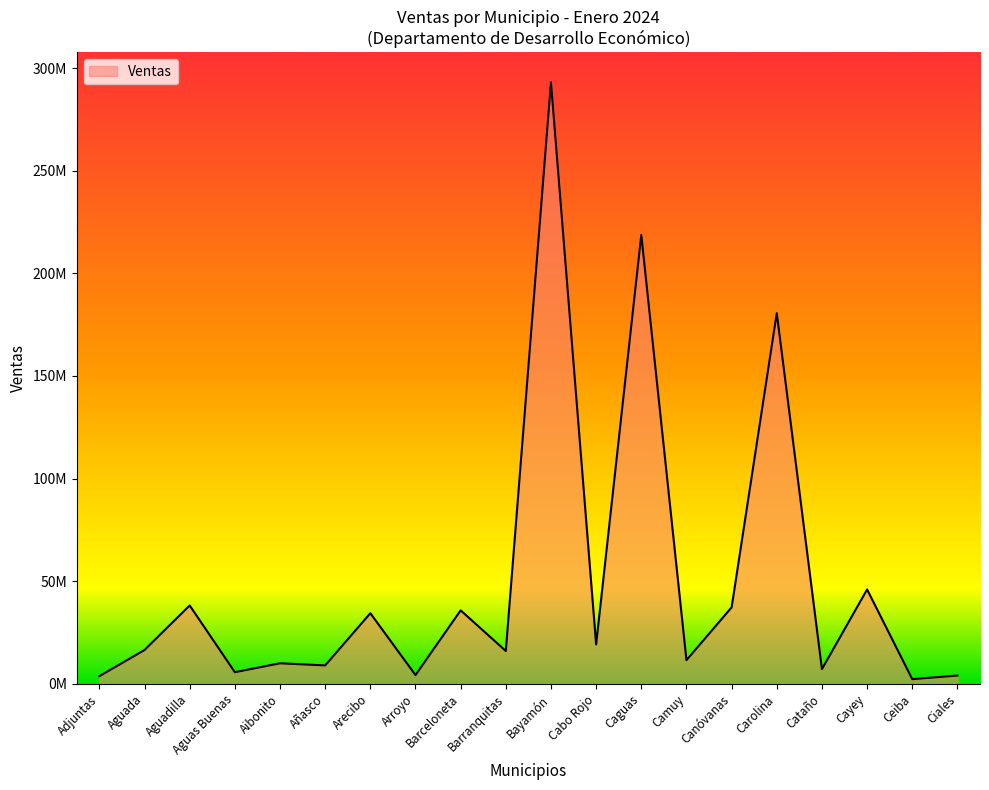

Which label corresponds to the largest value in the chart?

Bayamón